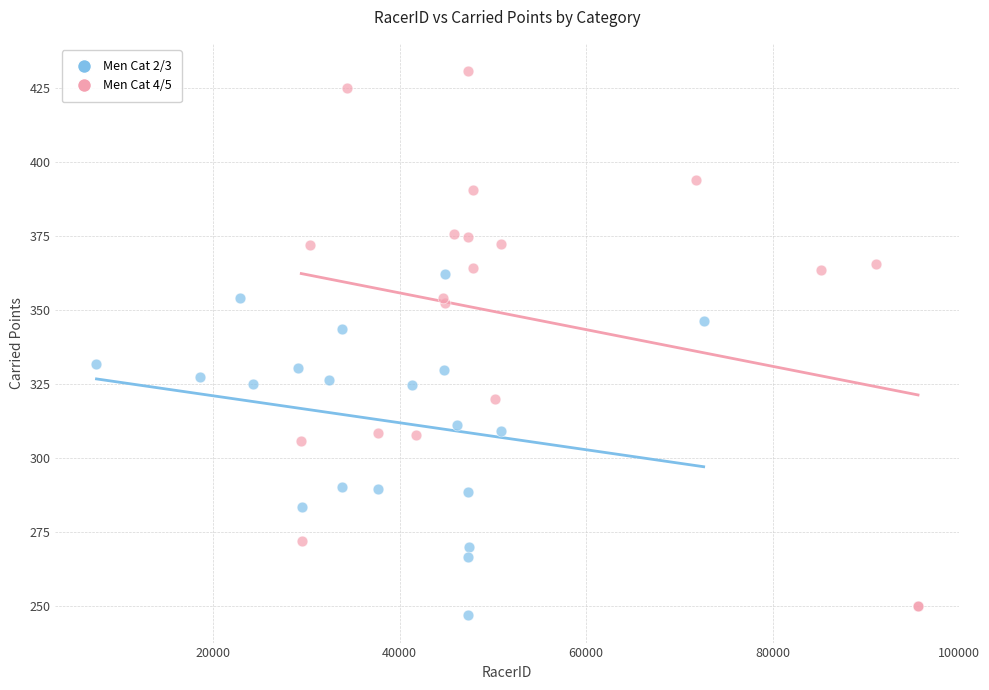

Which series reaches the minimum Y coordinate?

Men Cat 2/3